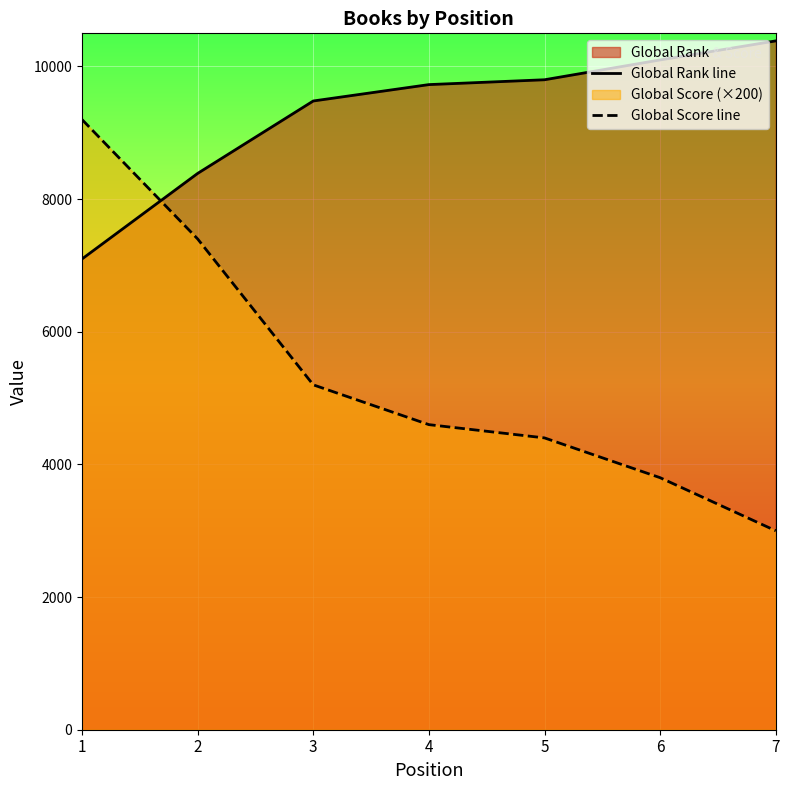

List the labels in order of Global Rank line value, smallest first.

1, 2, 3, 4, 5, 6, 7